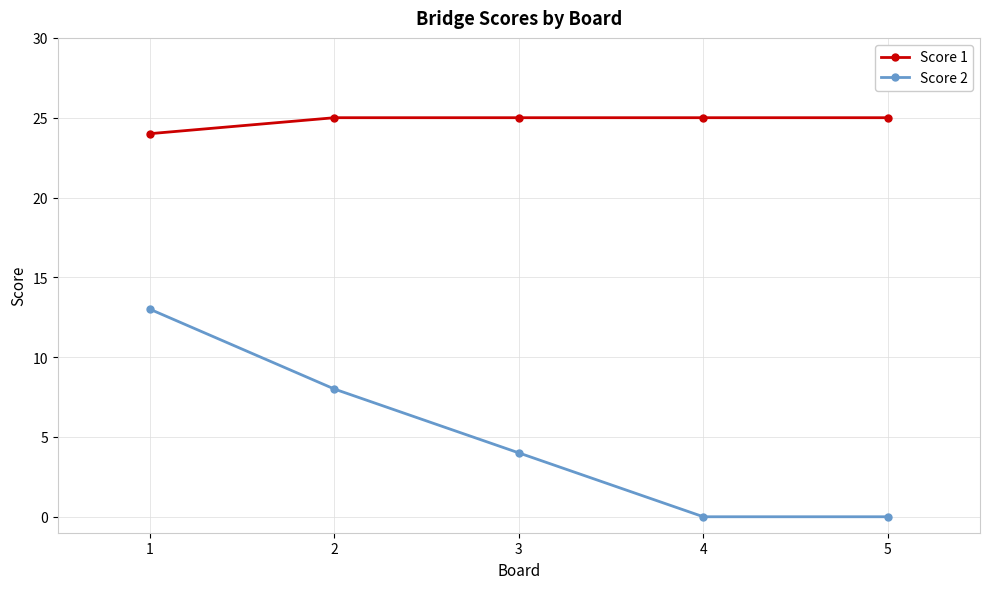

Is it true that Score 1 equals 25 at 5?

True